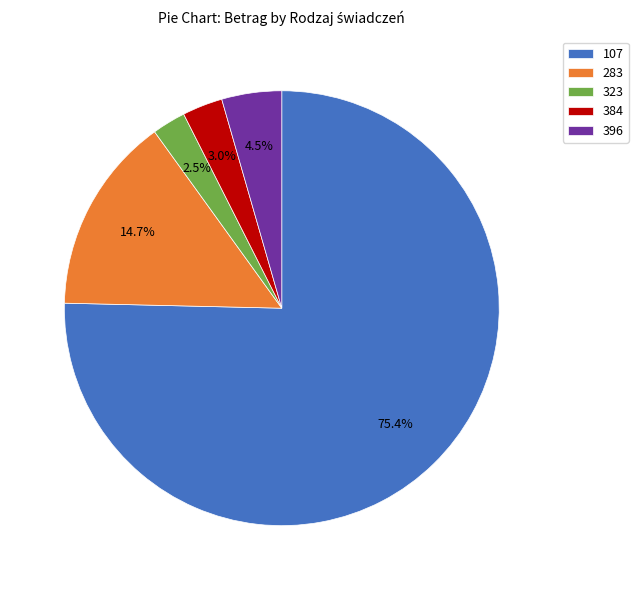

True or false: 283 accounts for 15% of the total.

True